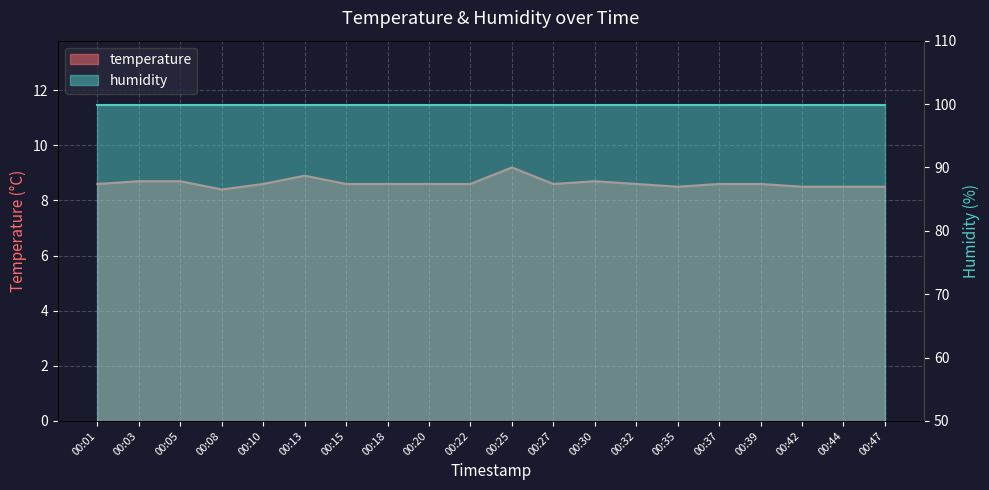

At which label is the value closest to 8?

00:08